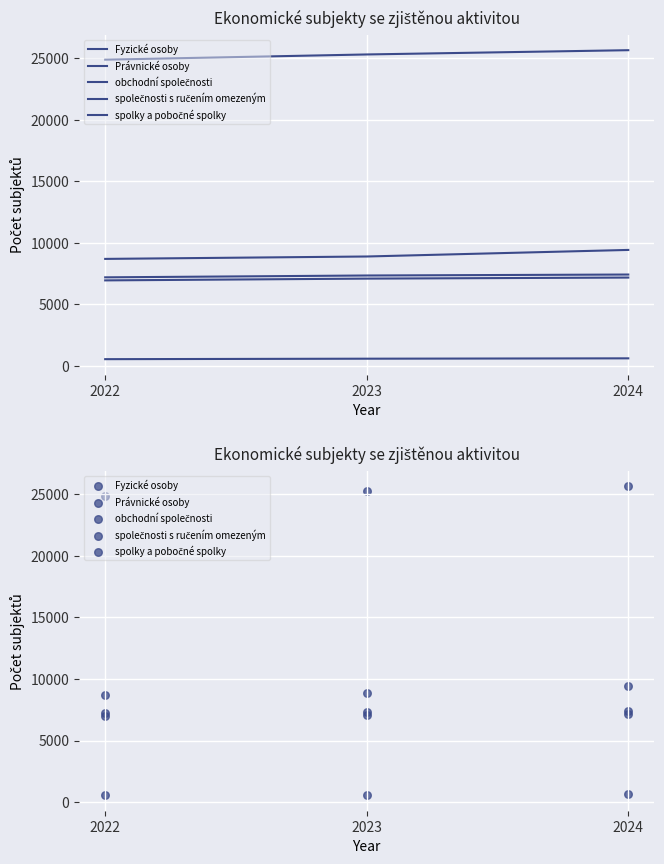

What are all the series names shown in the legend?

Fyzické osoby, Právnické osoby, obchodní společnosti, společnosti s ručením omezeným, spolky a pobočné spolky